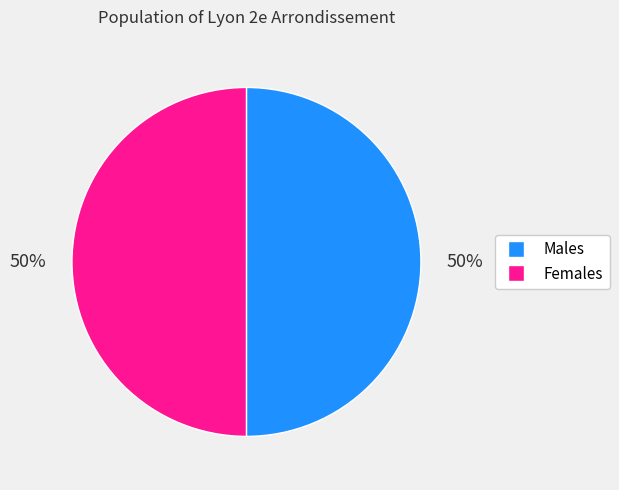

To the nearest percent, what is the average slice percentage?

50%